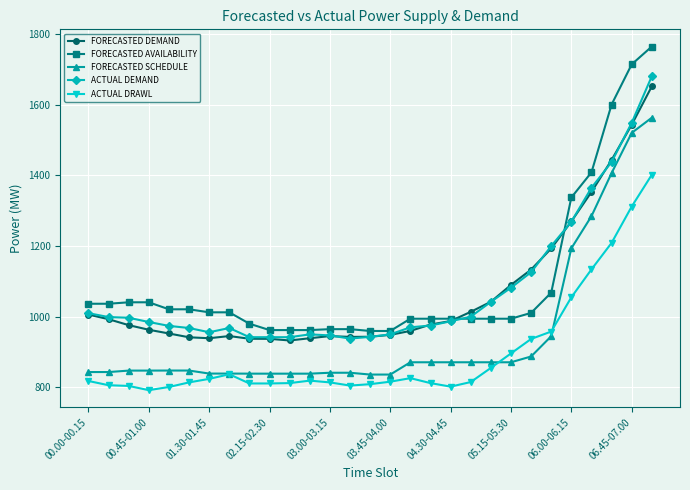

What is the minimum value for FORECASTED SCHEDULE?

836.2